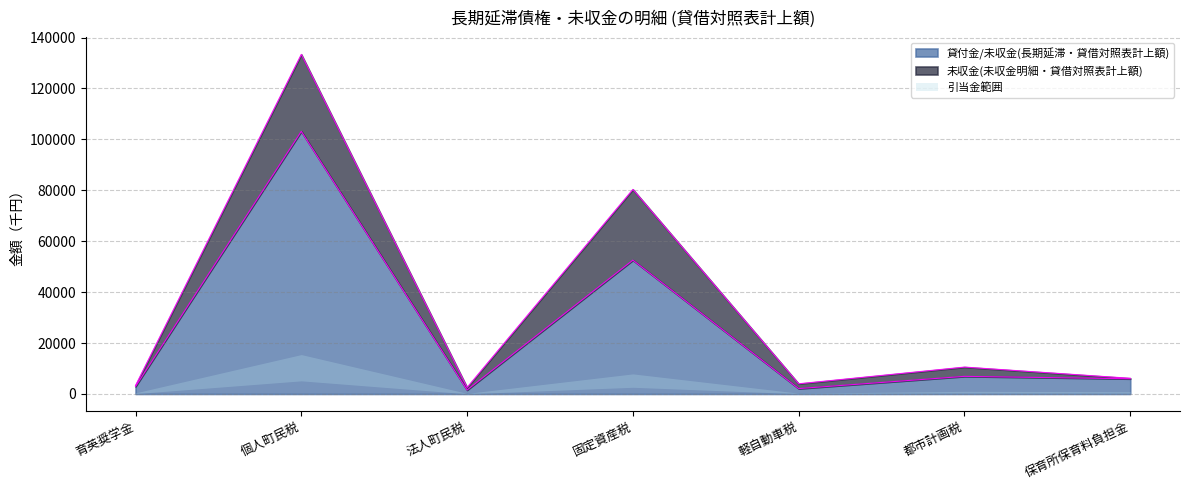

At which label does the data first exceed 5976?

個人町民税